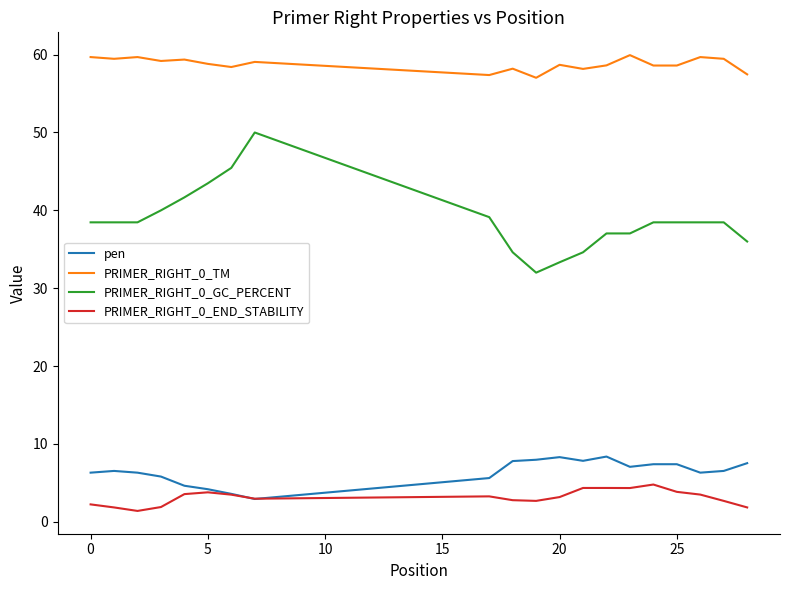

True or false: pen and PRIMER_RIGHT_0_TM cross at least once.

False